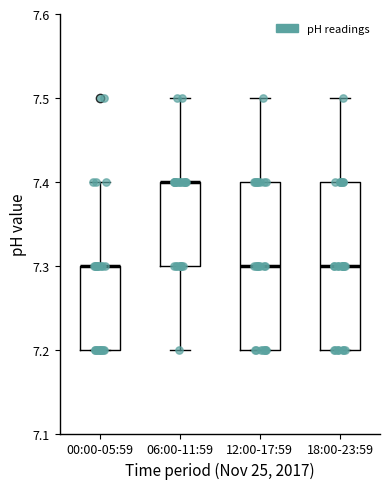

Reading left to right, read every box against the y-axis: the position of its median line, the range the box covers, and the ends of its whiskers. The values are not printed on the chart, so give them approximately, as read against the axis.

00:00-05:59: median 7.3 (drawn on the box's upper edge), box 7.2 to 7.3, whiskers 7.2 to 7.4
06:00-11:59: median 7.4 (drawn on the box's upper edge), box 7.3 to 7.4, whiskers 7.2 to 7.5
12:00-17:59: median 7.3, box 7.2 to 7.4, whiskers 7.2 to 7.5
18:00-23:59: median 7.3, box 7.2 to 7.4, whiskers 7.2 to 7.5